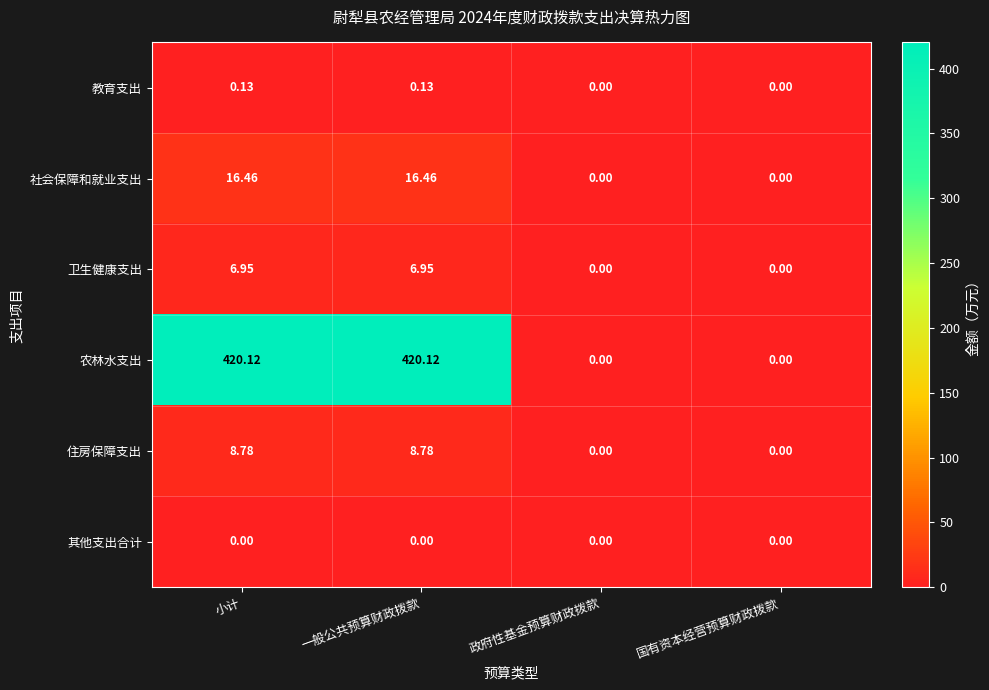

Is the value of 卫生健康支出 at 一般公共预算财政拨款 greater than the value of 住房保障支出 at 小计?

No